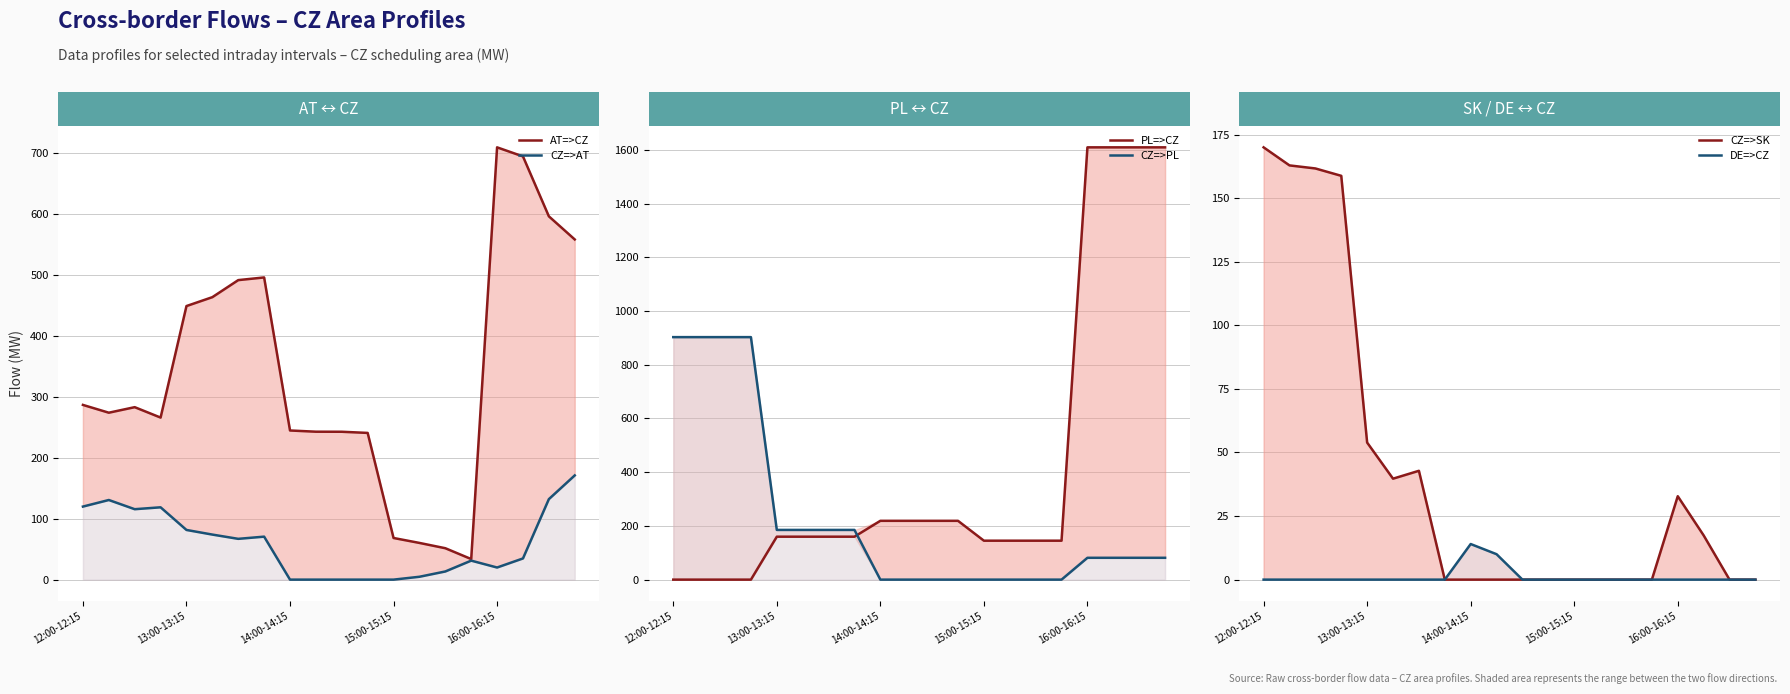

At which label does AT=>CZ first exceed 283?

12:00-12:15